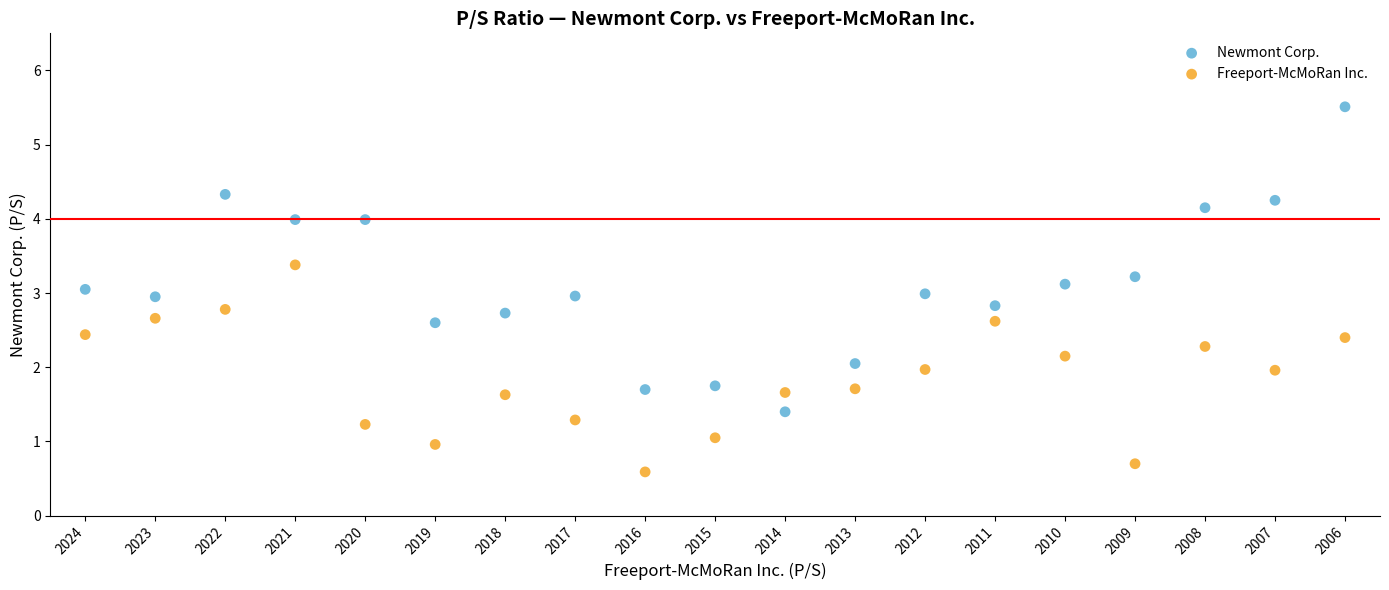

Which series contains the lowest Y value?

Freeport-McMoRan Inc.